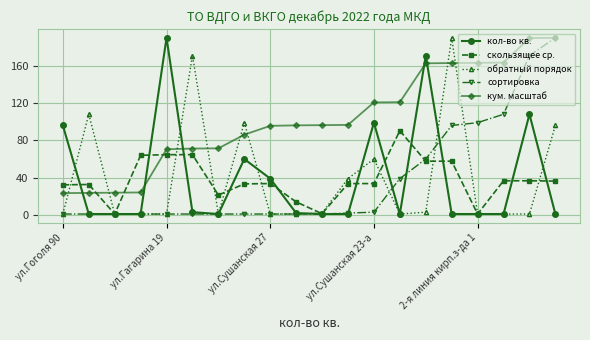

True or false: кум. масштаб and скользящее ср. intersect in this chart.

True